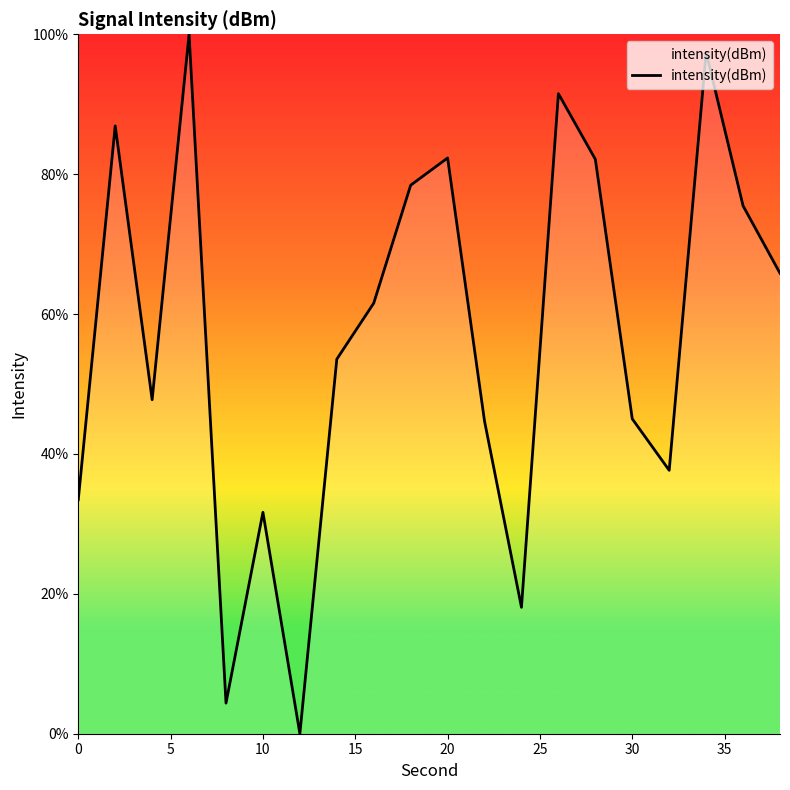

How many distinct data groups are displayed?

1